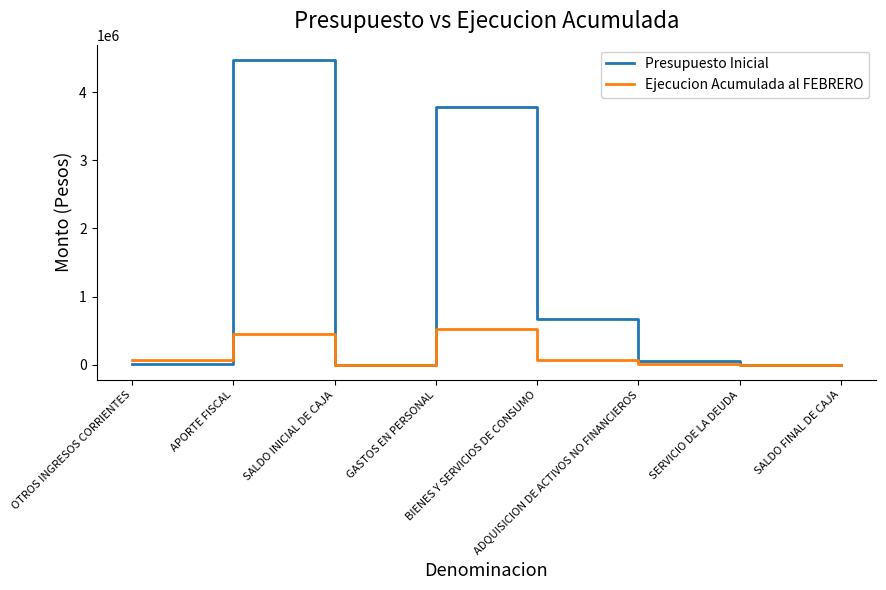

At which category is the sum across all series the highest?

APORTE FISCAL